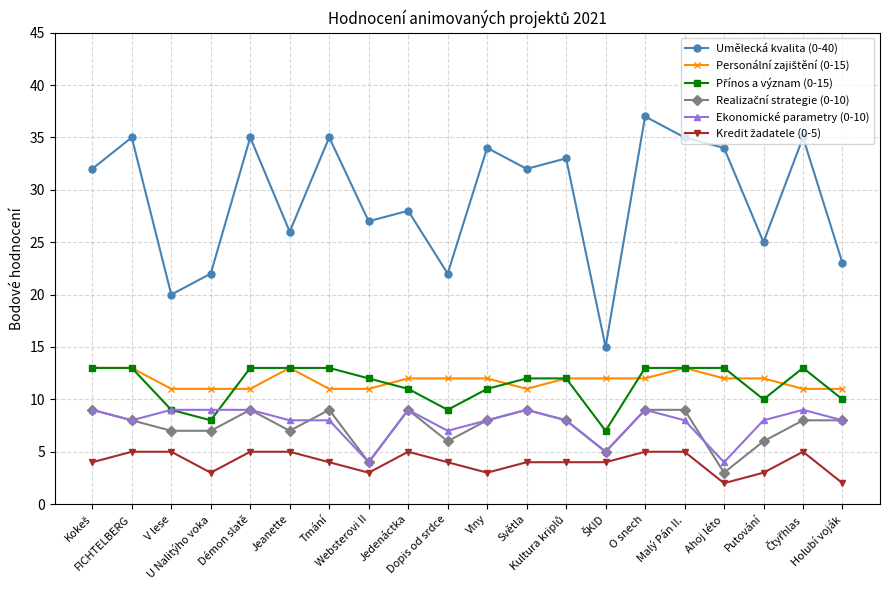

Which series has the largest total across all categories?

Umělecká kvalita (0-40)